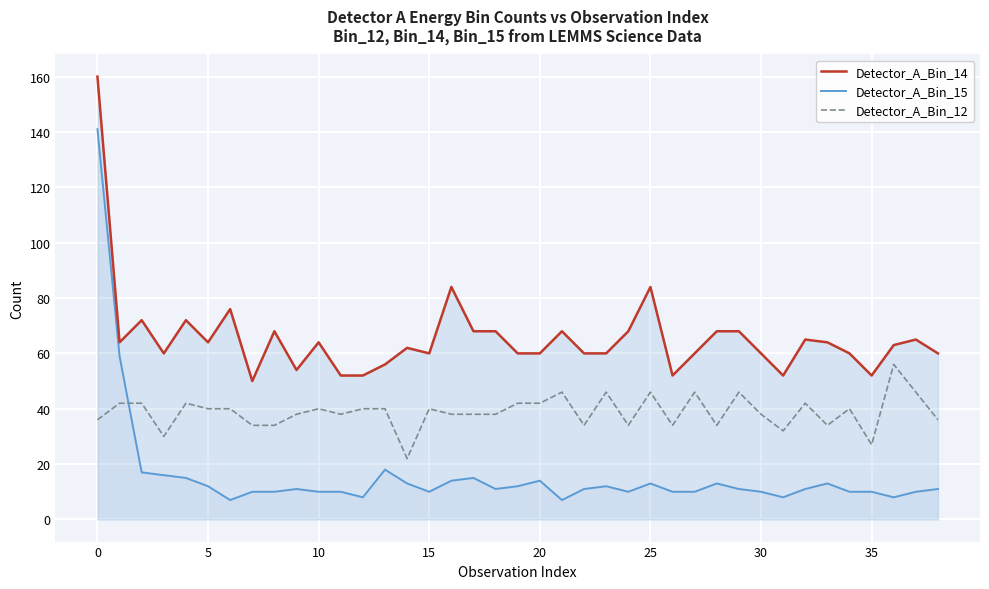

True or false: Detector_A_Bin_14 and Detector_A_Bin_15 cross at least once.

False